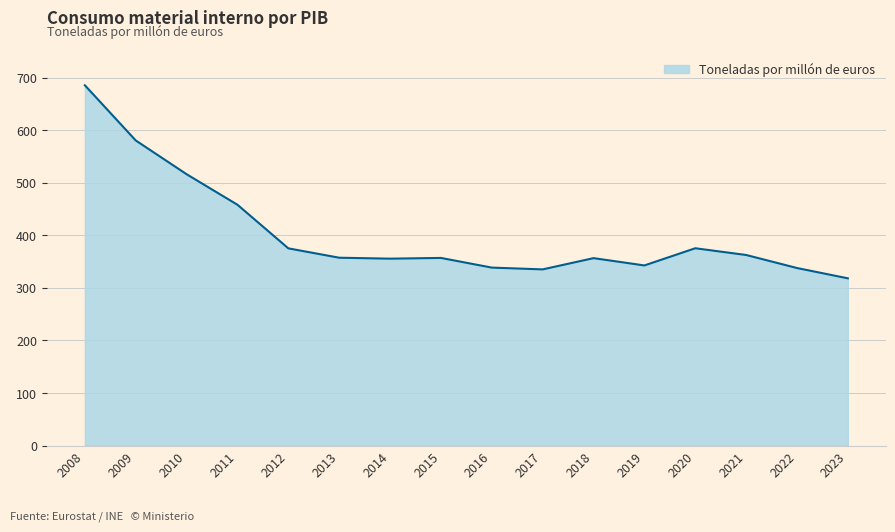

Approximately how many times larger is the value at 2018 compared to 2017?

1.1